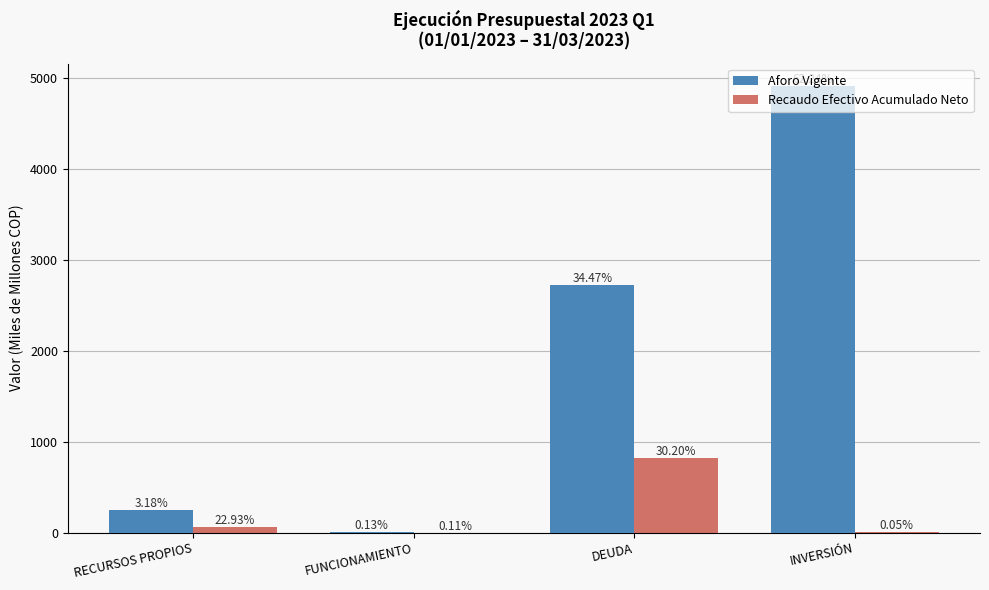

What are all the series names shown in the legend?

Aforo Vigente, Recaudo Efectivo Acumulado Neto